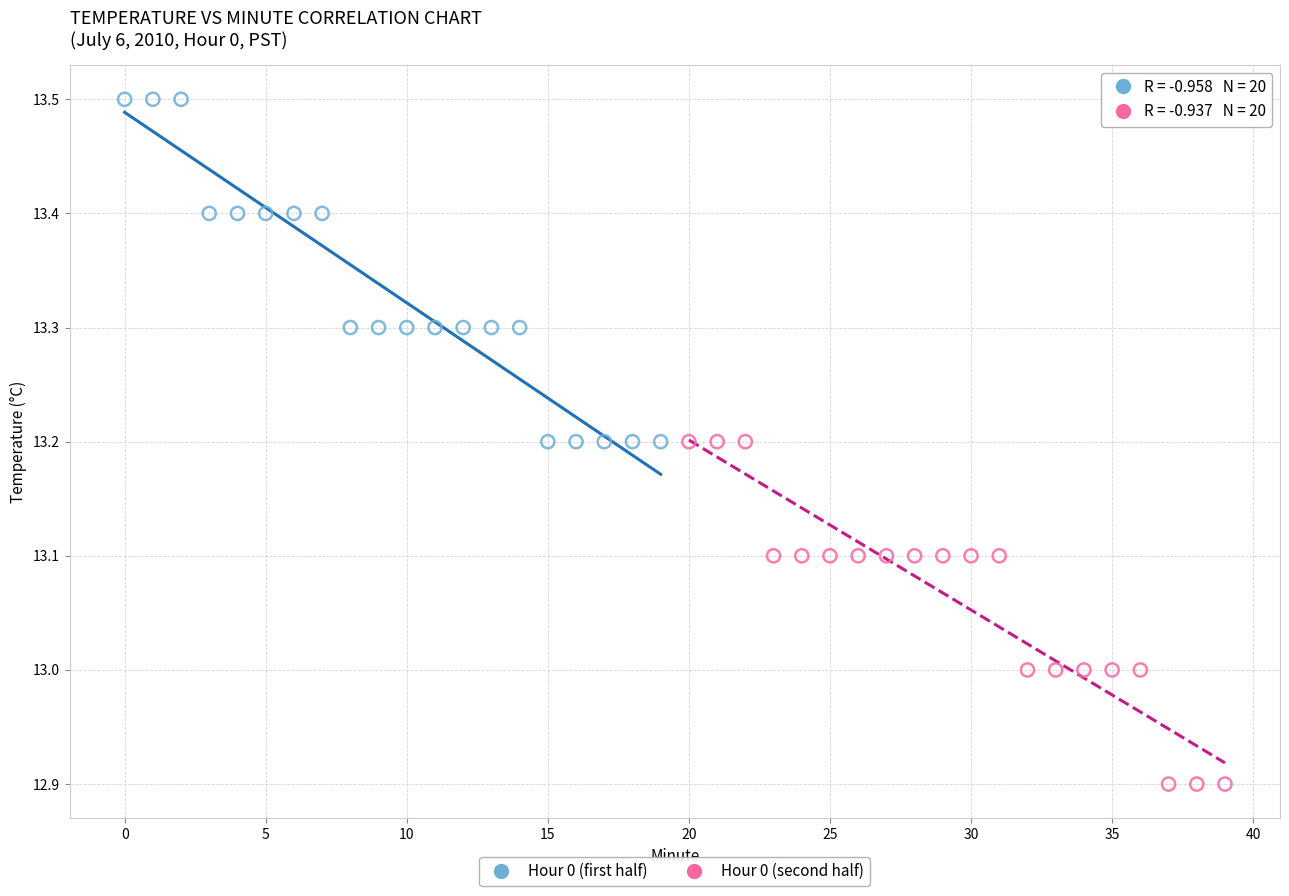

Which series contains the lowest Y value?

Hour 0 (second half)